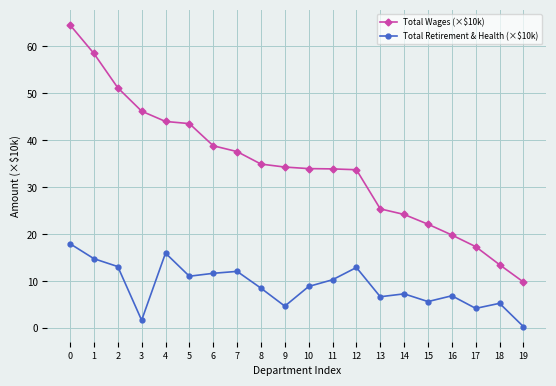

True or false: Total Retirement & Health (×$10k) has more than 0 interior local peaks.

True